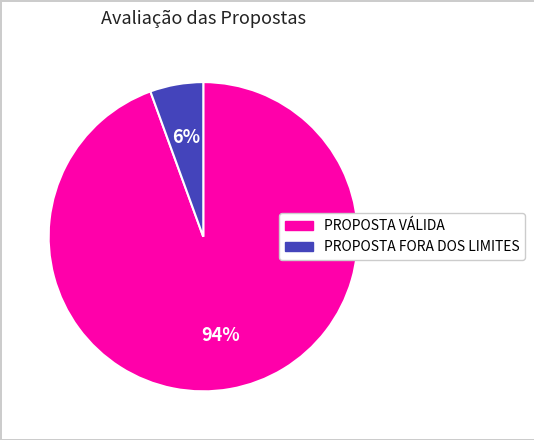

Is PROPOSTA VÁLIDA the majority of the pie?

Yes